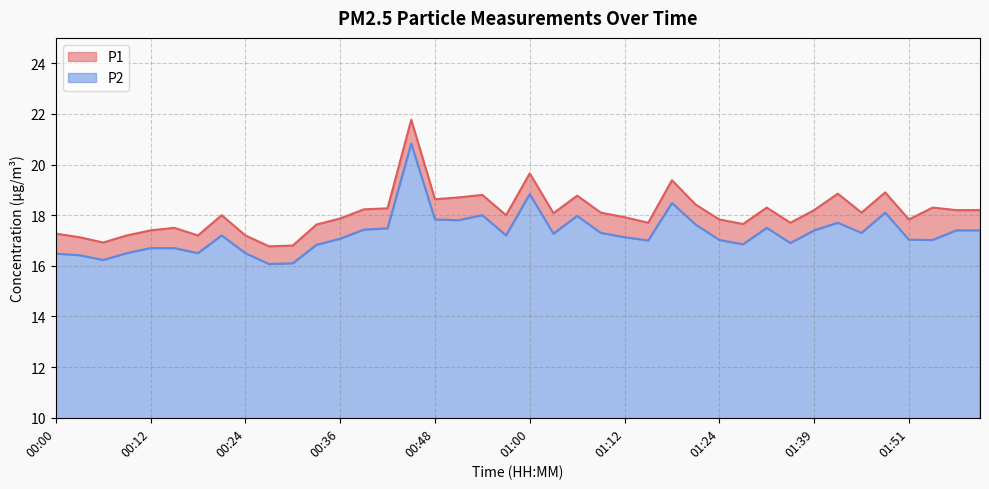

What are all the series names shown in the legend?

P1, P2